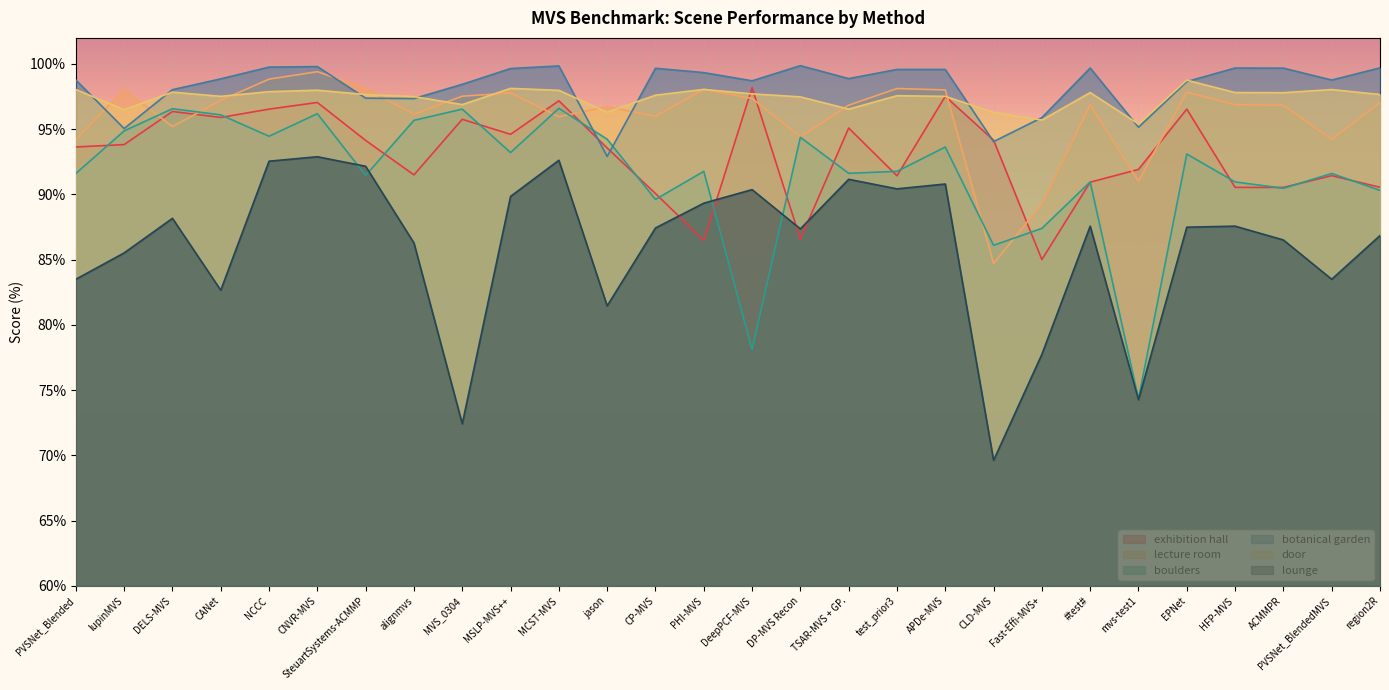

How many data points in lecture room are less than 96?

8